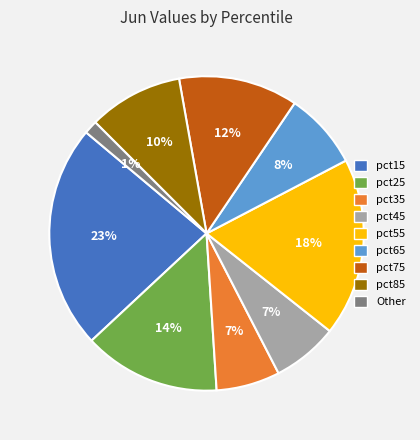

Does any single category account for the majority?

No